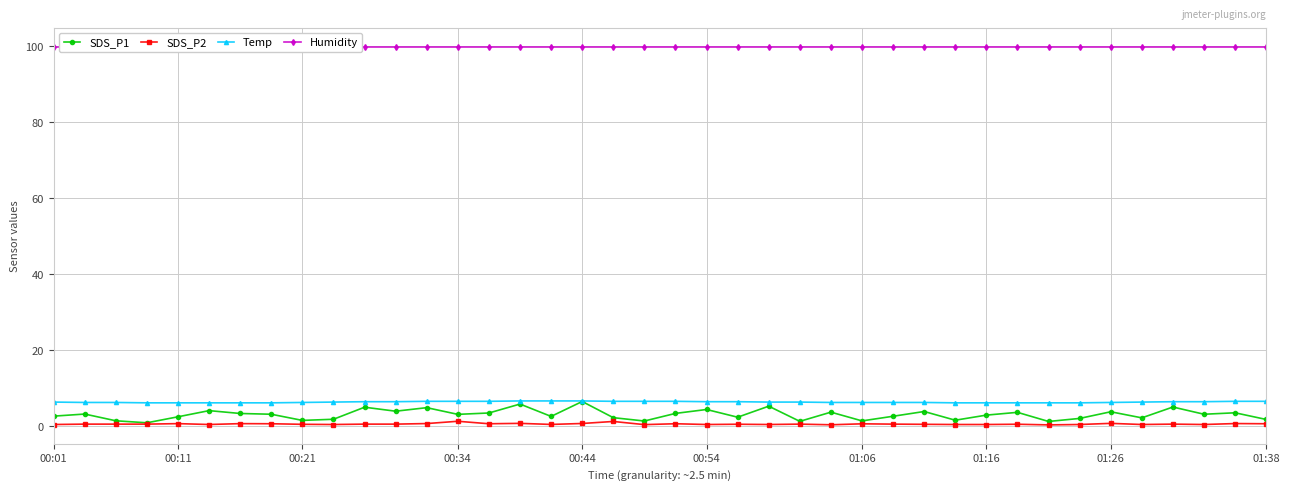

Which series has the widest spread of values?

SDS_P1